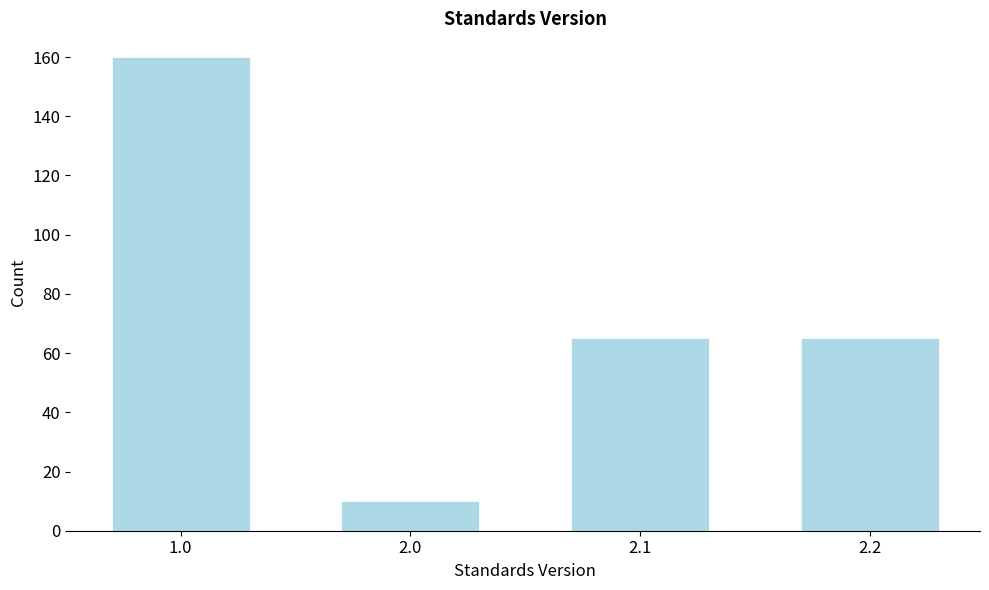

Reading left to right, transcribe all the data shown in this chart.

1.0=160	2.0=10	2.1=65	2.2=65